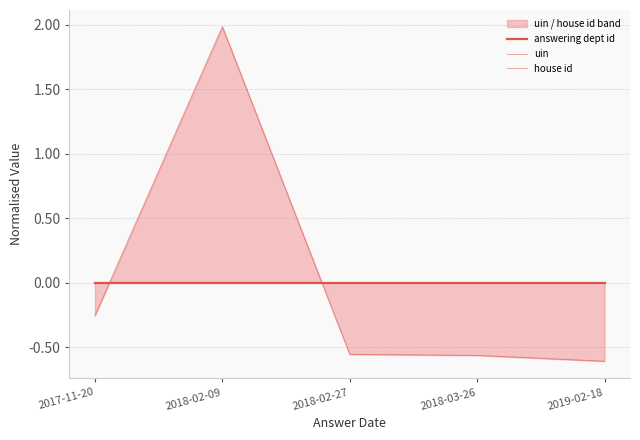

Which series ends up on top after the final intersection of answering dept id and uin?

answering dept id